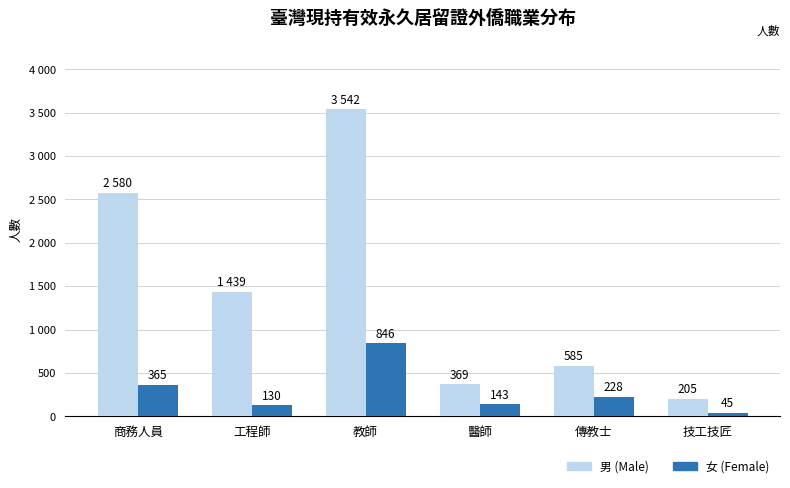

Does the chart contain any negative values?

No